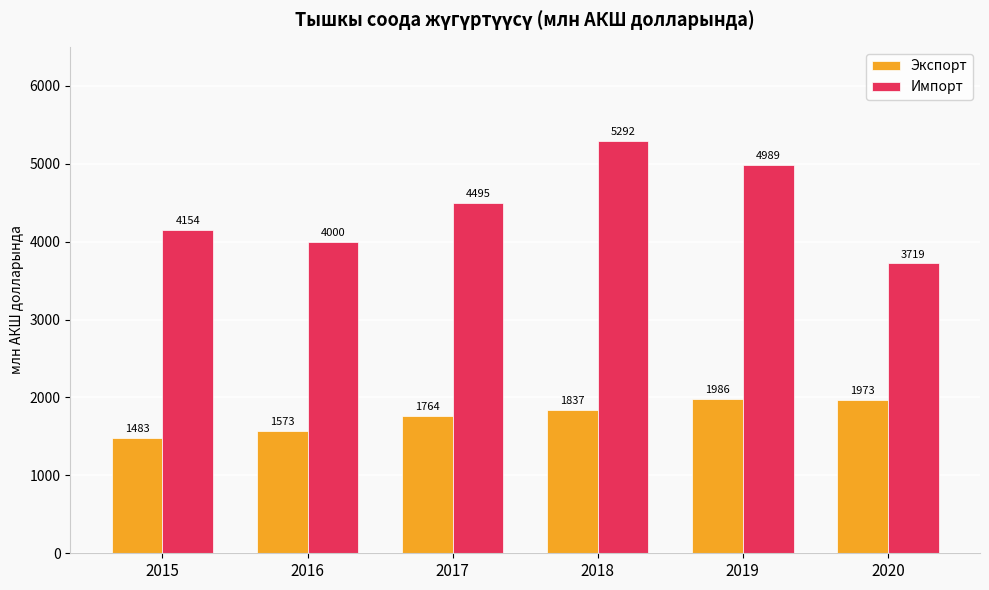

What are all the series names shown in the legend?

Экспорт, Импорт